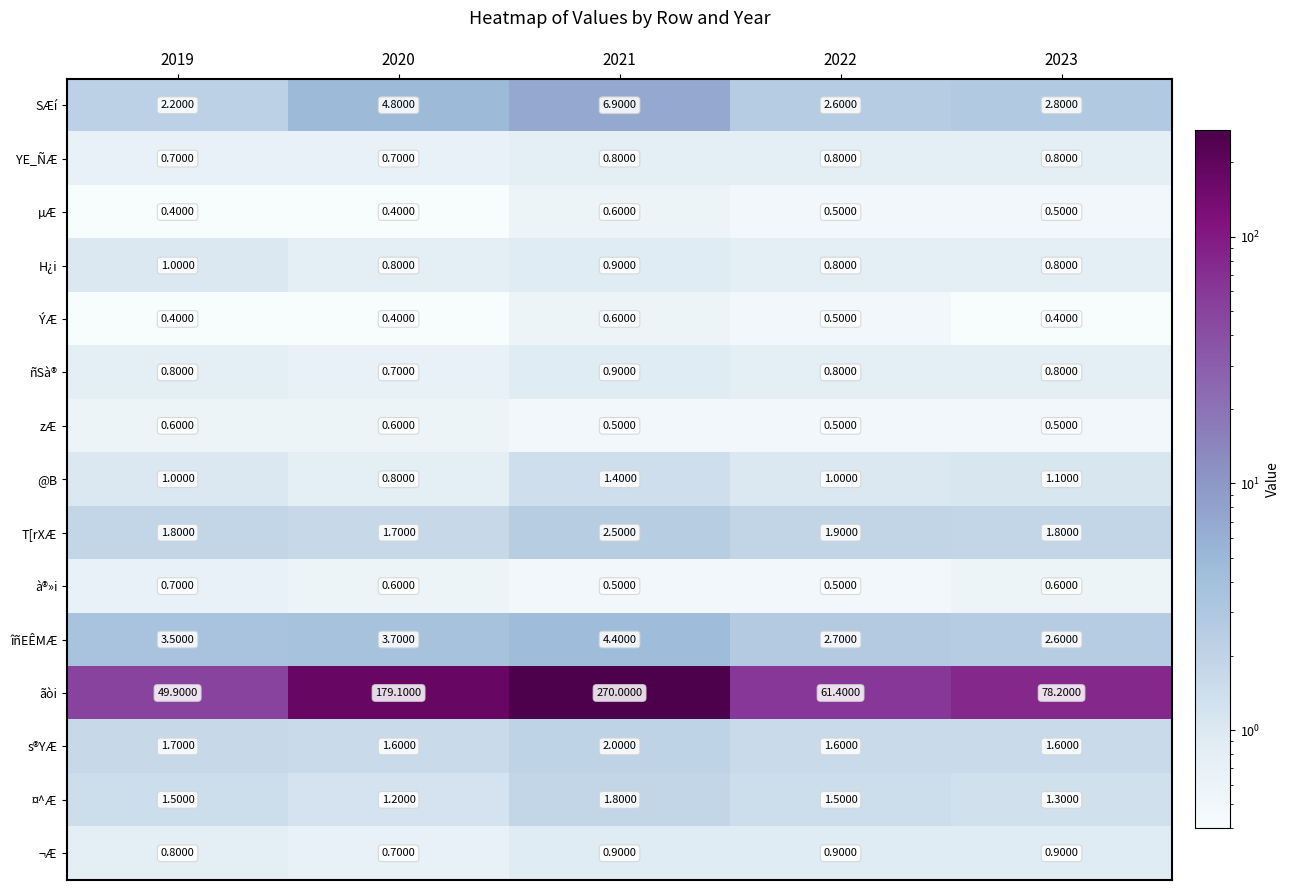

Between 2019 and 2023, which series saw the biggest shift?

ãòi